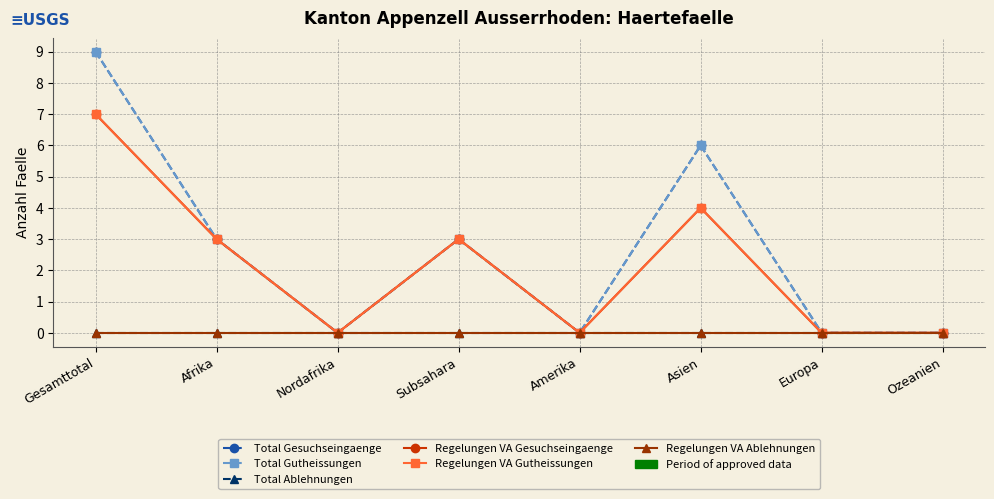

Is this an area chart (filled region under the line)?

No